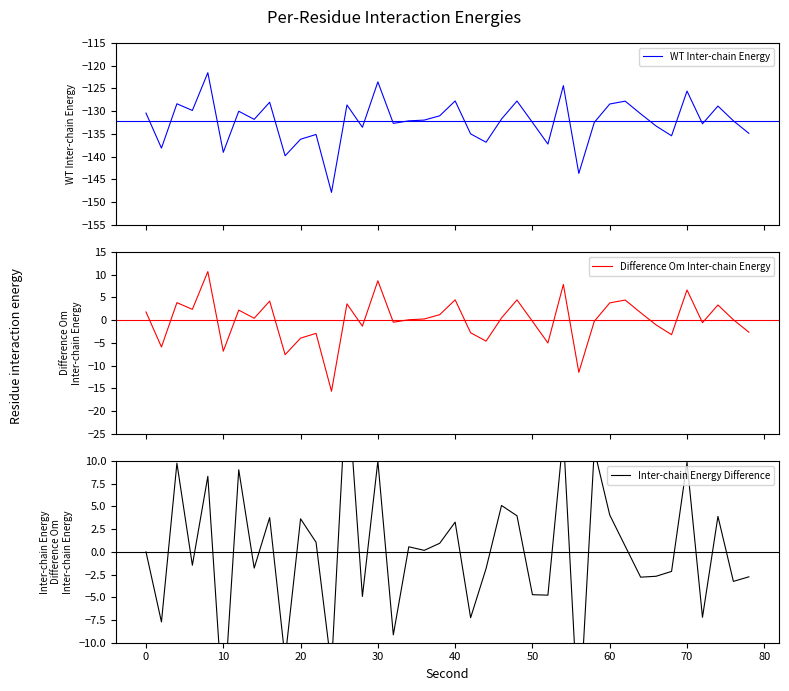

What is the maximum value for WT Inter-chain Energy?

-121.5